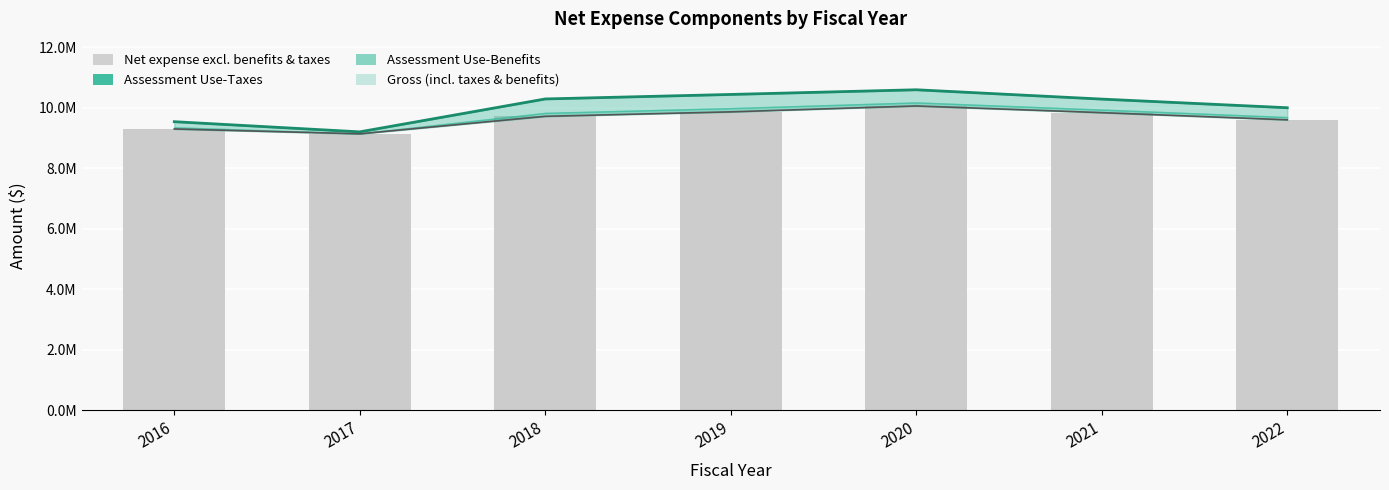

What is the maximum value shown in the chart?

10062257.4